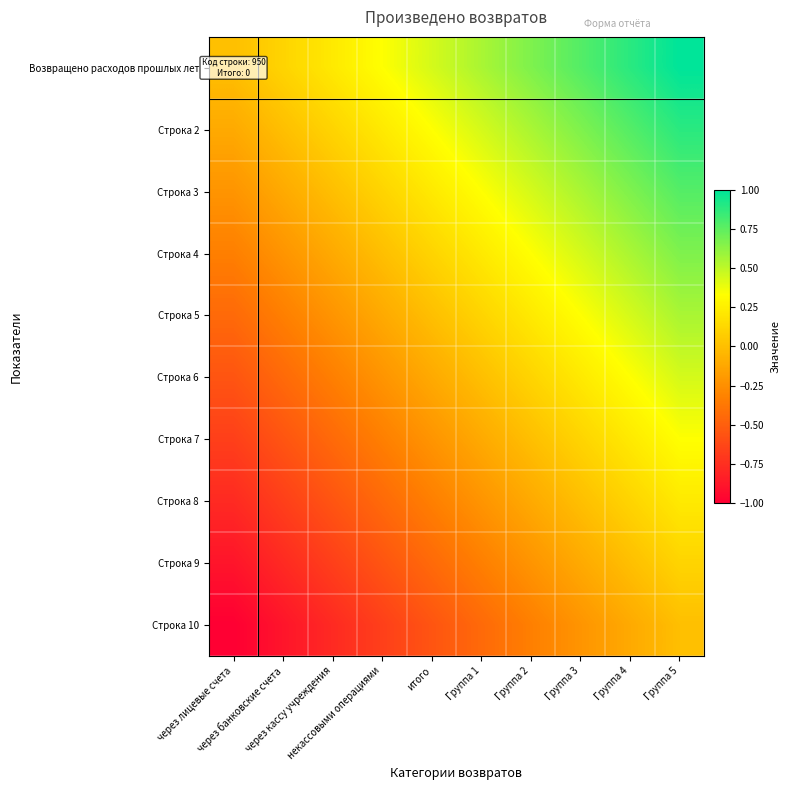

Between Группа 2 and через лицевые счета, which is larger?

Группа 2